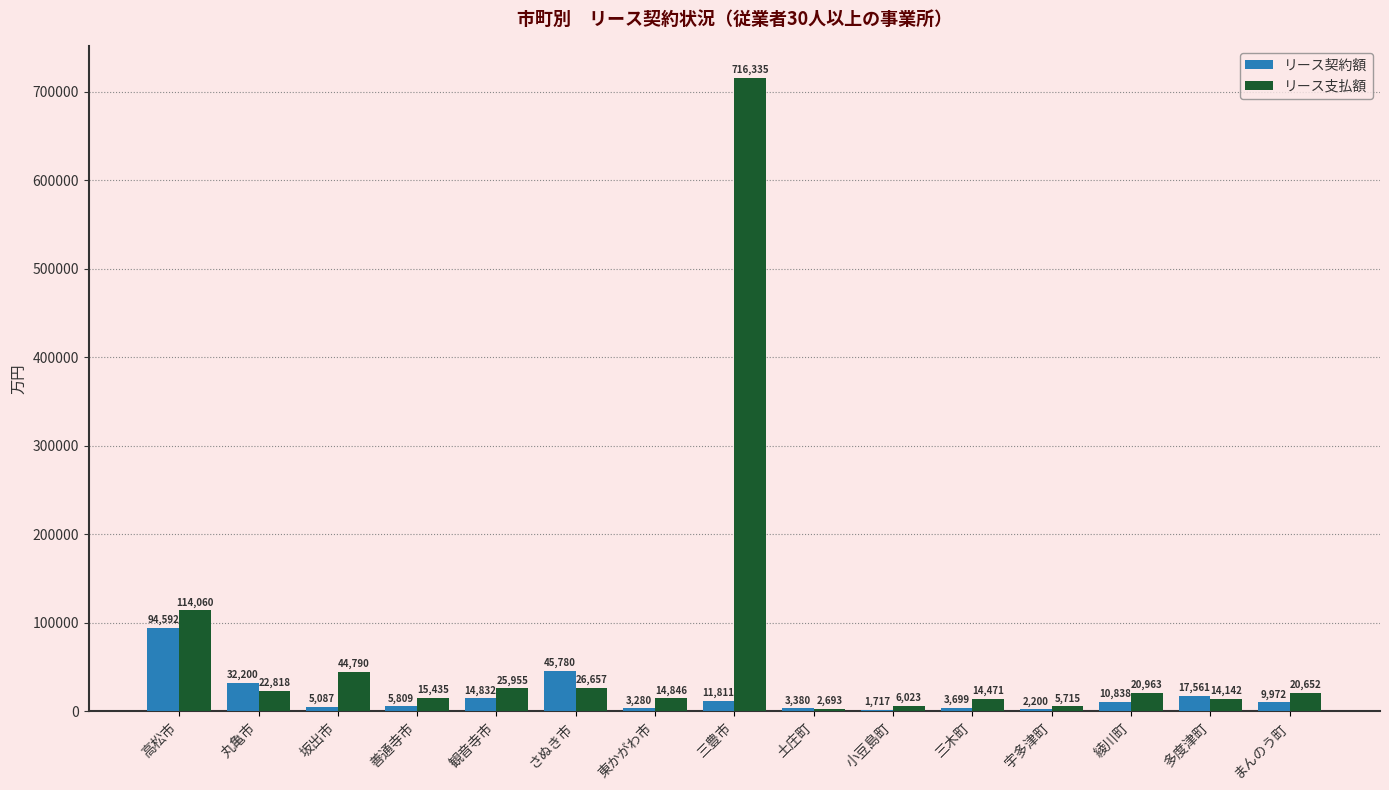

Which series changed the most between 土庄町 and 宇多津町?

リース支払額